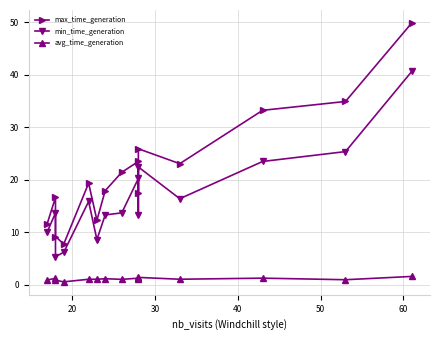

What is the smallest value displayed?

0.6